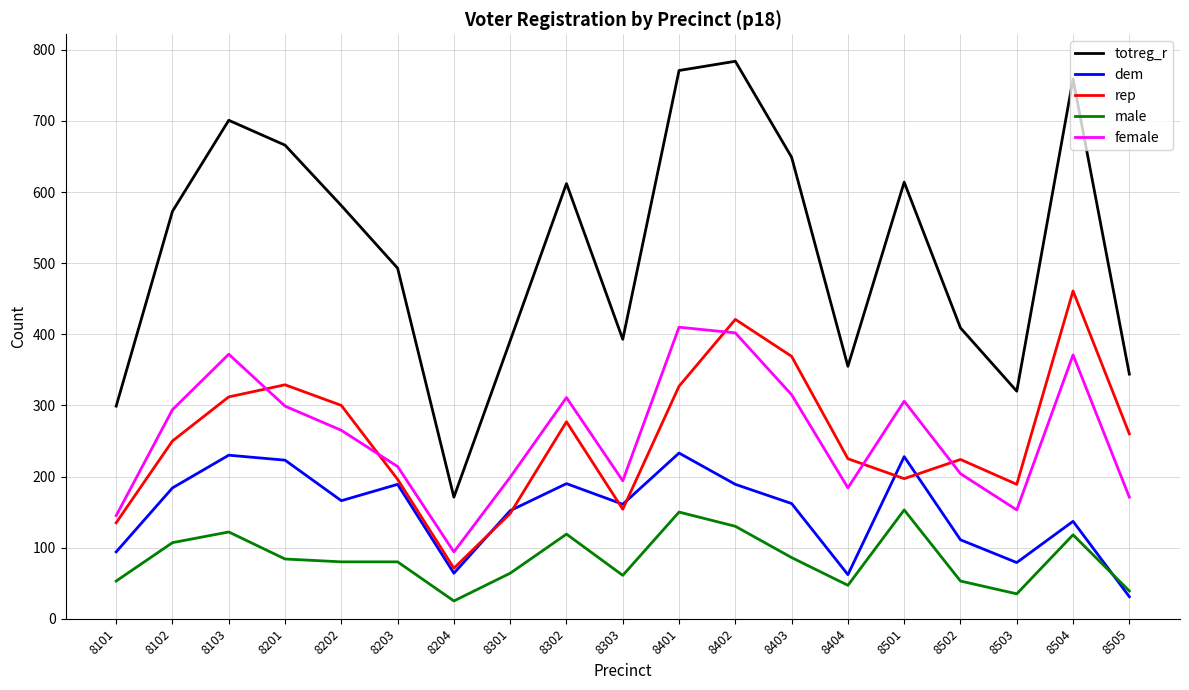

At 8401, list the series in order from smallest to largest.

male, dem, rep, female, totreg_r